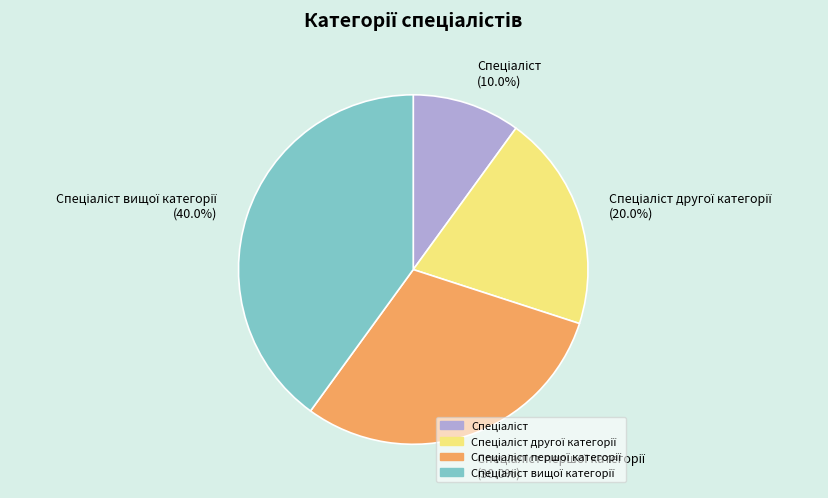

Is there any slice that represents more than half of the pie?

No